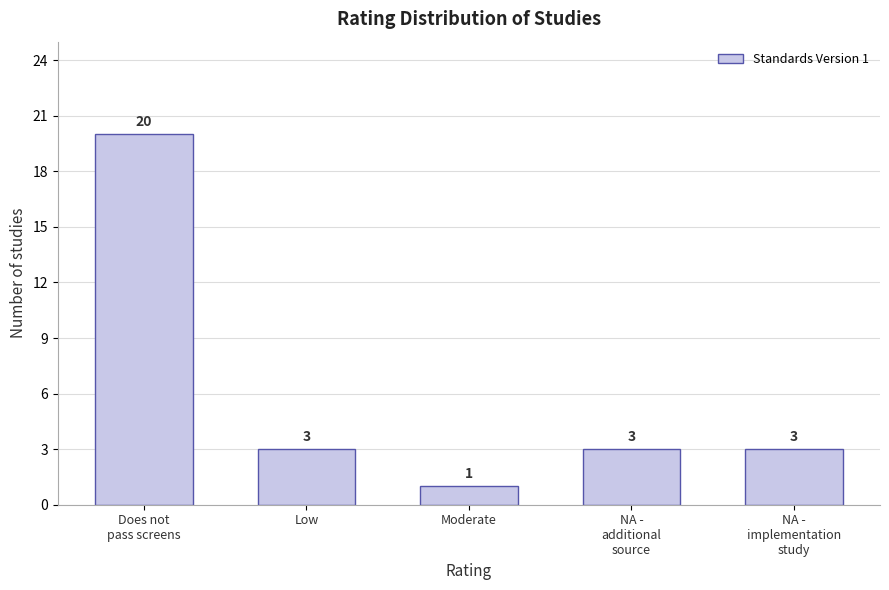

Reading left to right, transcribe all the data shown in this chart.

20	3	1	3	3